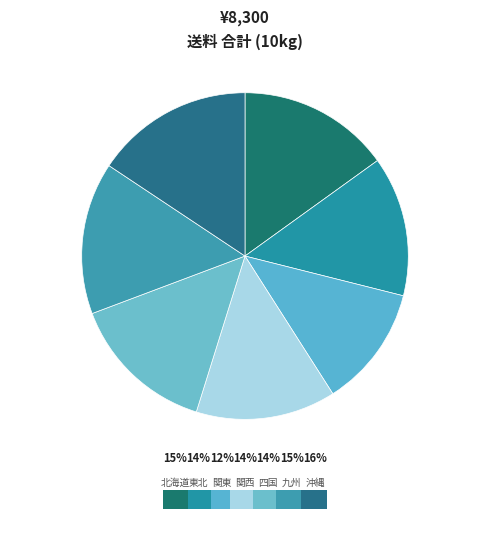

Rank the categories by value from highest to lowest.

沖縄, 北海道, 九州, 四国, 東北, 関西, 関東